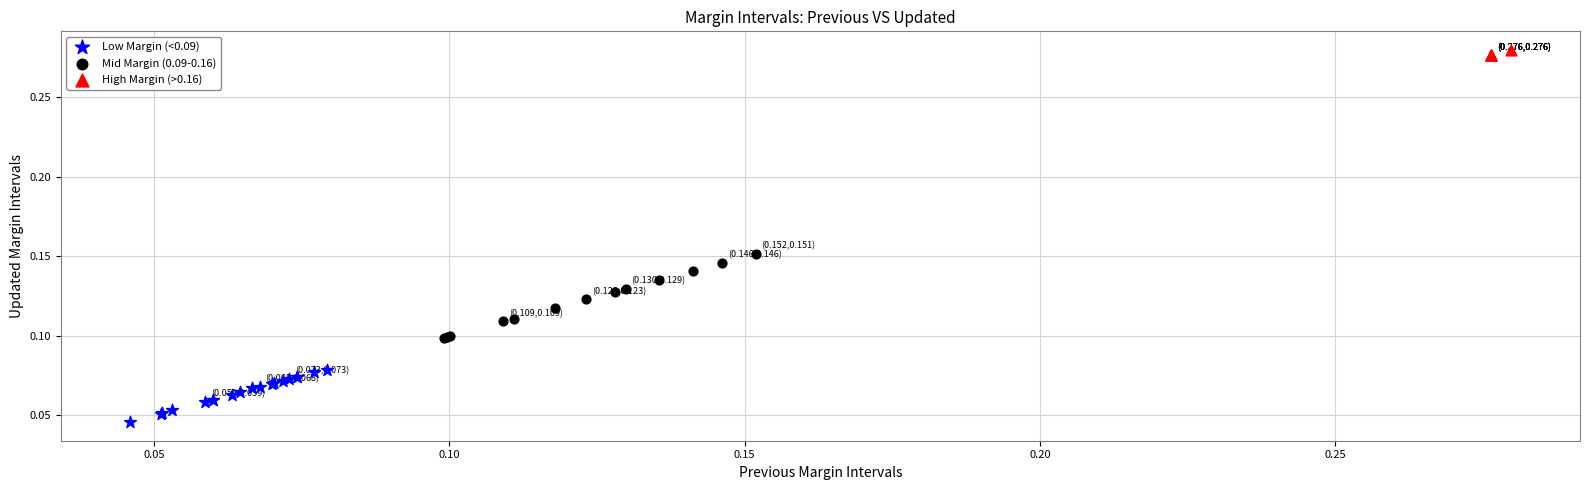

Which series has the largest Y range (max minus min)?

Mid Margin (0.09-0.16)